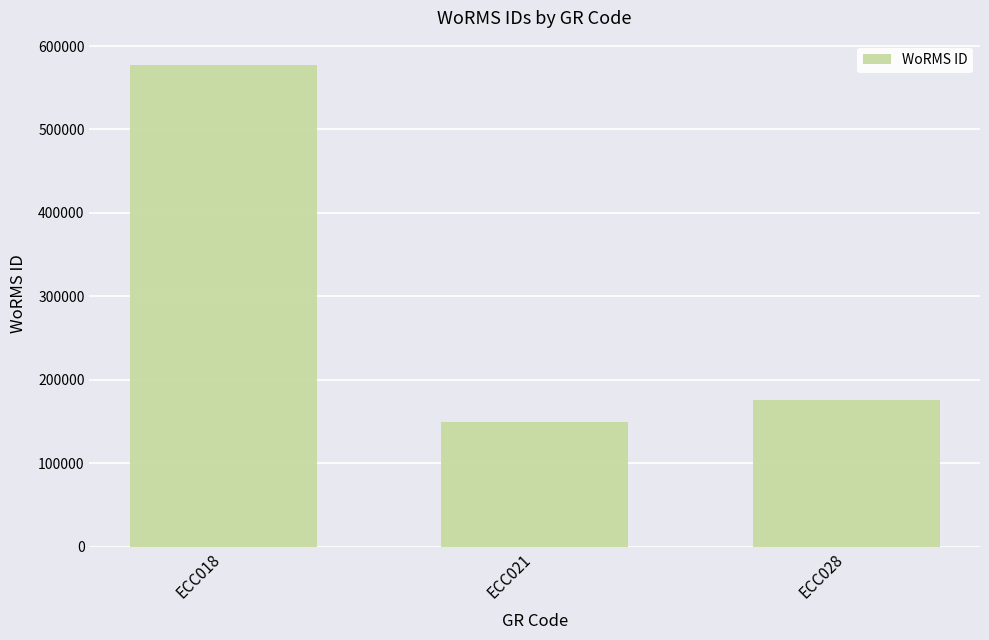

How many distinct data groups are displayed?

1